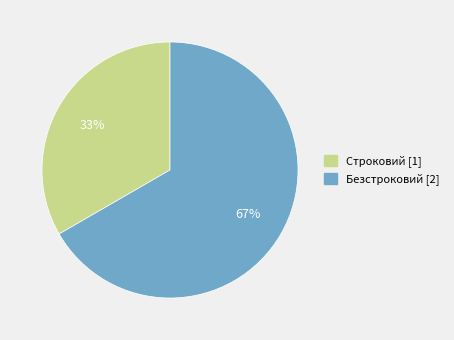

Which category has the biggest portion of the pie?

Безстроковий